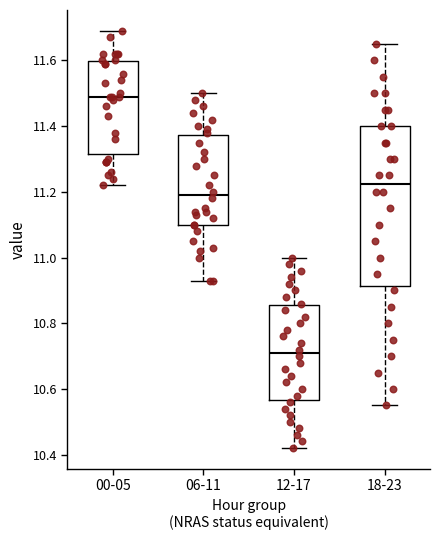

Comparing the boxes themselves (not the whiskers), which one is the tallest?

18-23